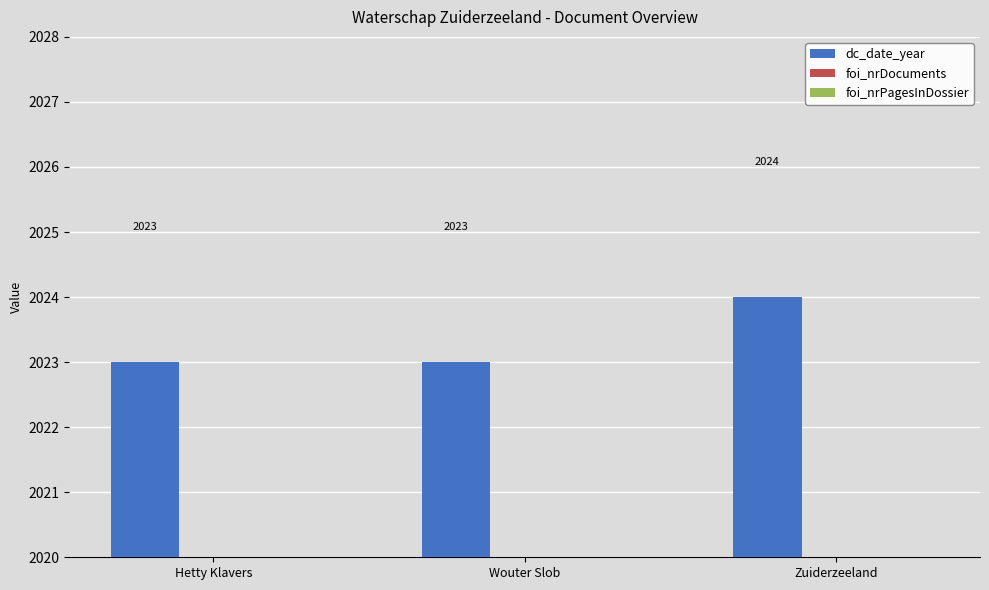

Is it true that the value at Hetty Klavers is 852?

False